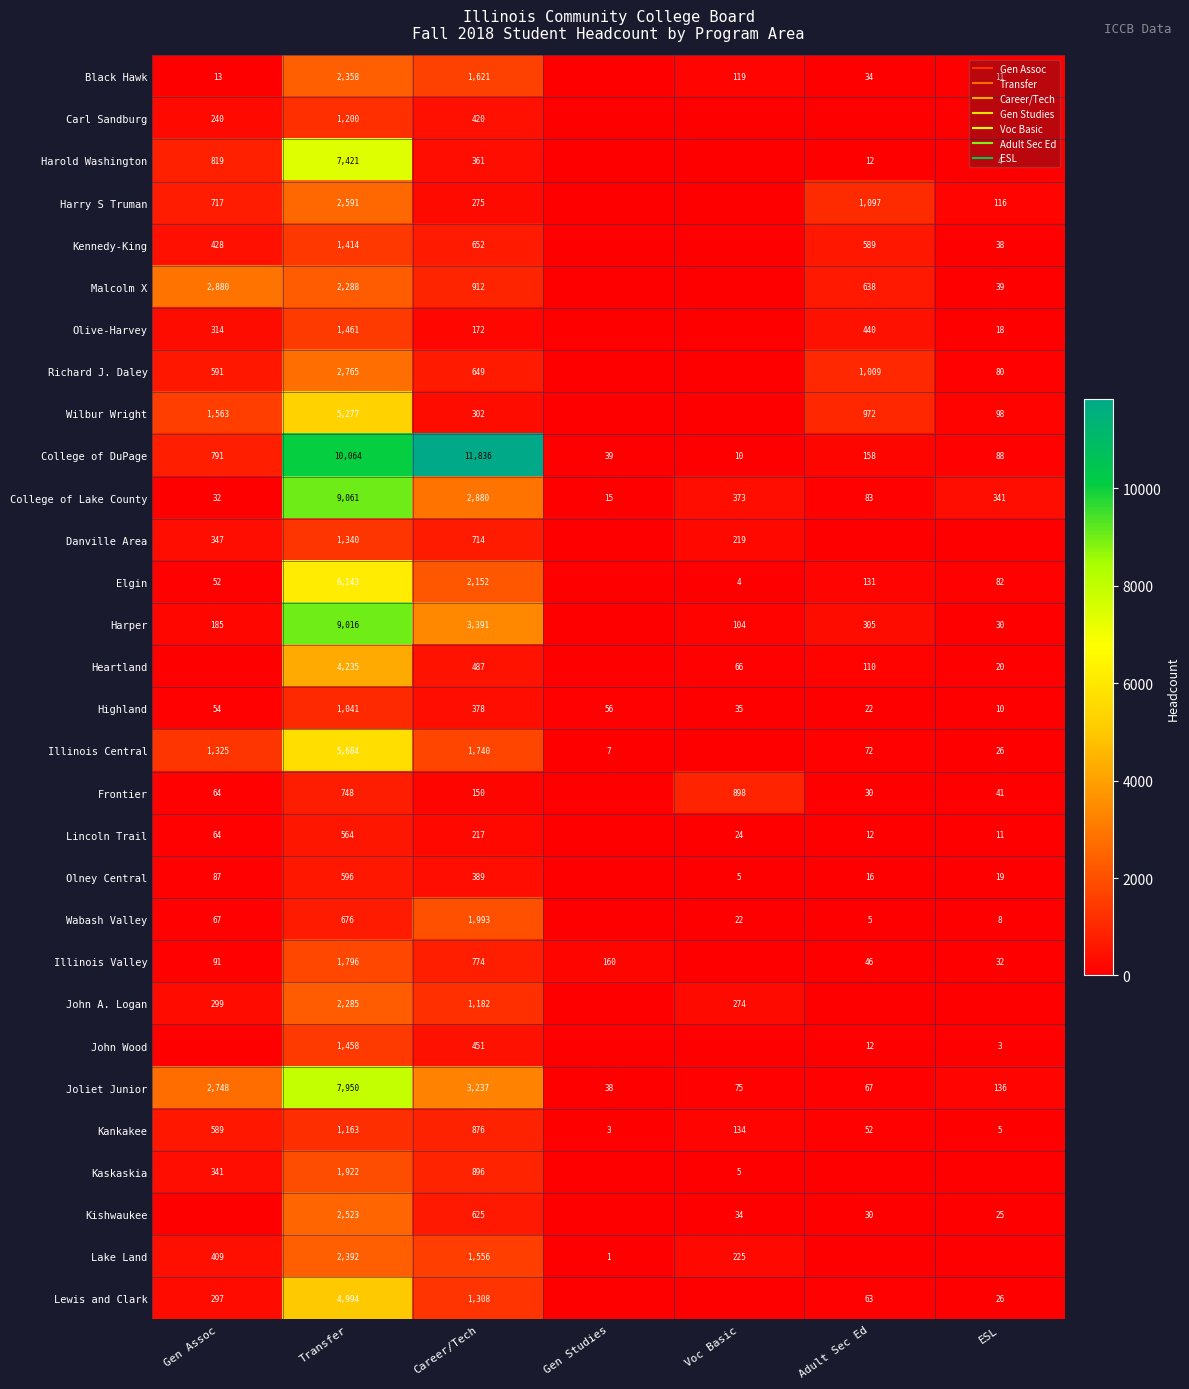

What is the difference between the Olive-Harvey values at Adult Sec Ed and Gen Studies?

440